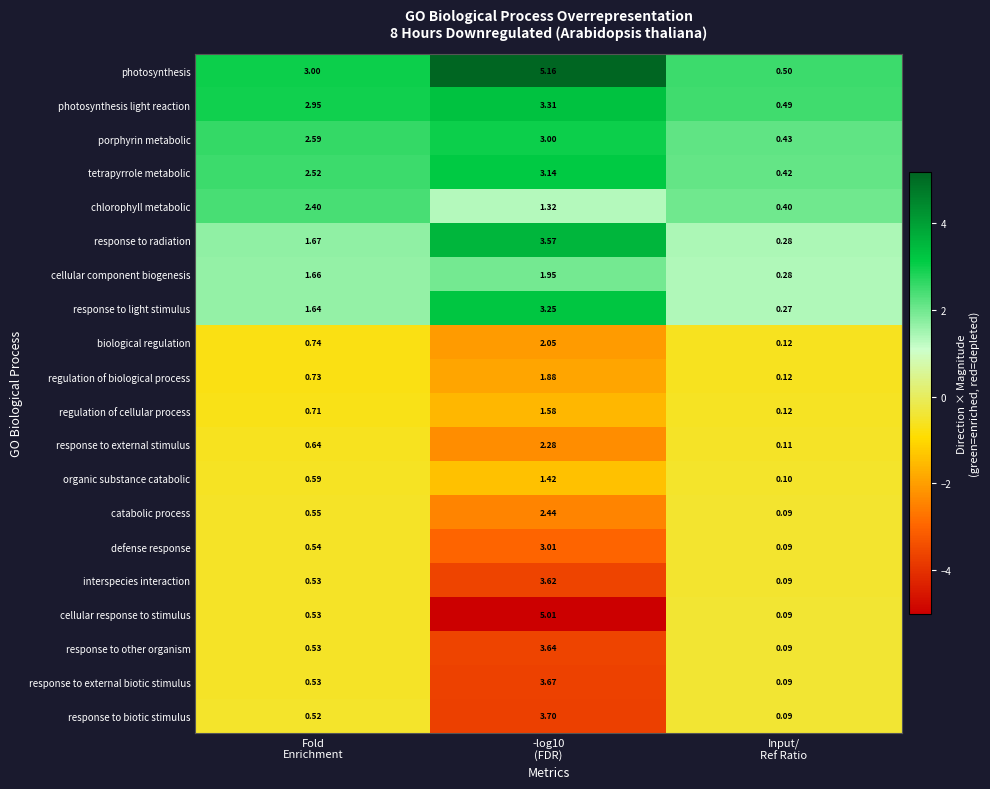

Rank the series by their maximum value, from lowest to highest.

organic substance catabolic, regulation of cellular process, regulation of biological process, cellular component biogenesis, biological regulation, response to external stimulus, chlorophyll metabolic, catabolic process, porphyrin metabolic, defense response, tetrapyrrole metabolic, response to light stimulus, photosynthesis light reaction, response to radiation, interspecies interaction, response to other organism, response to external biotic stimulus, response to biotic stimulus, cellular response to stimulus, photosynthesis